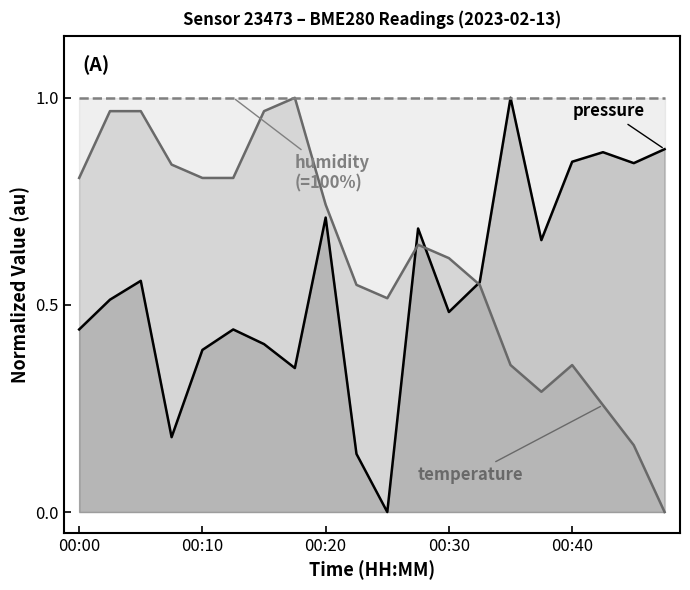

Rank the series at 13 from lowest to highest value.

temperature, pressure, humidity